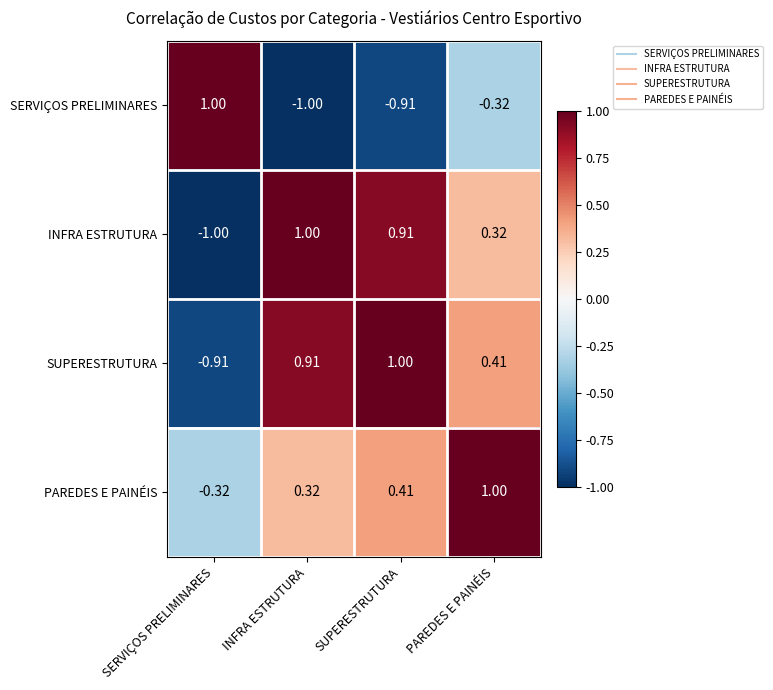

At which label does PAREDES E PAINÉIS reach its peak?

PAREDES E PAINÉIS